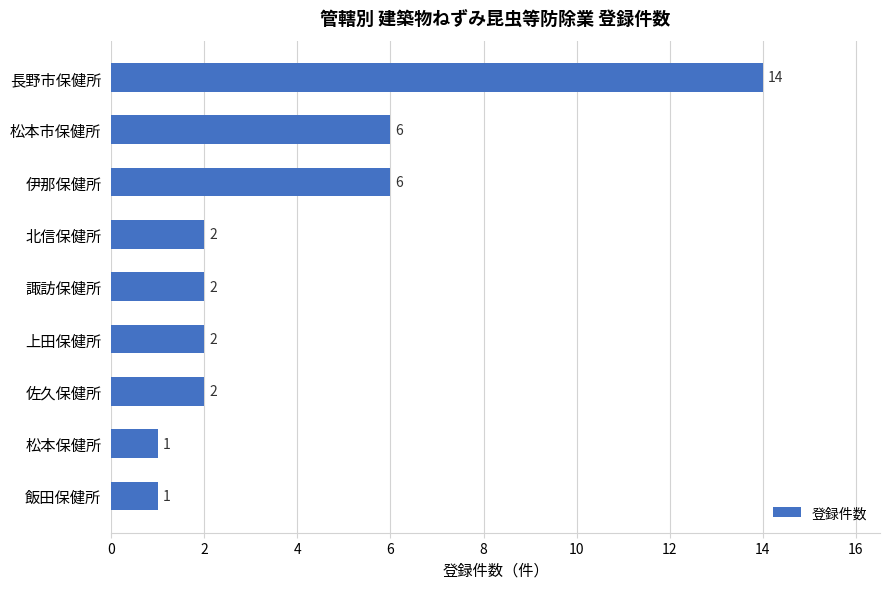

Does the chart contain stacked bars?

No